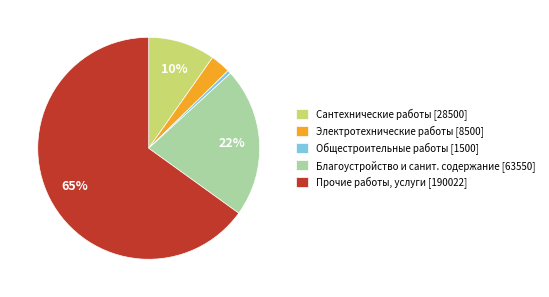

Is there any slice that represents more than half of the pie?

Yes